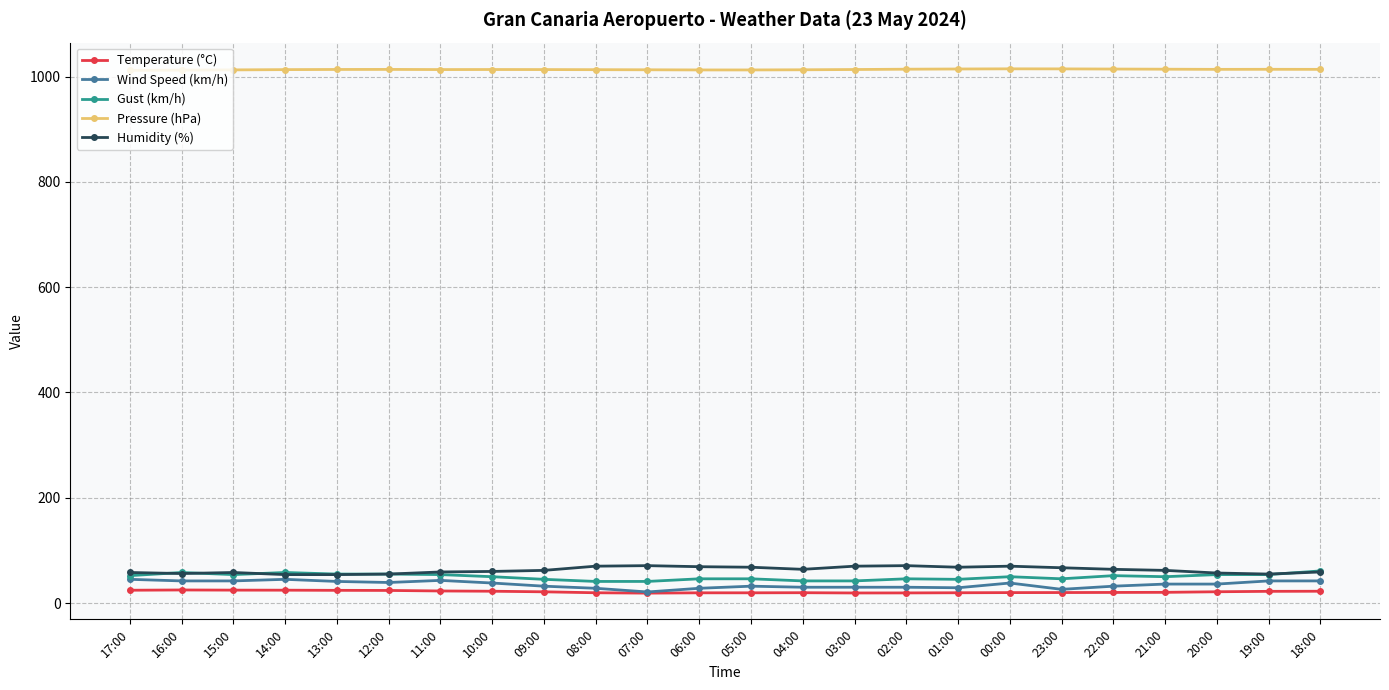

What is the difference between the second highest and minimum values in the Gust (km/h) series?

17.0